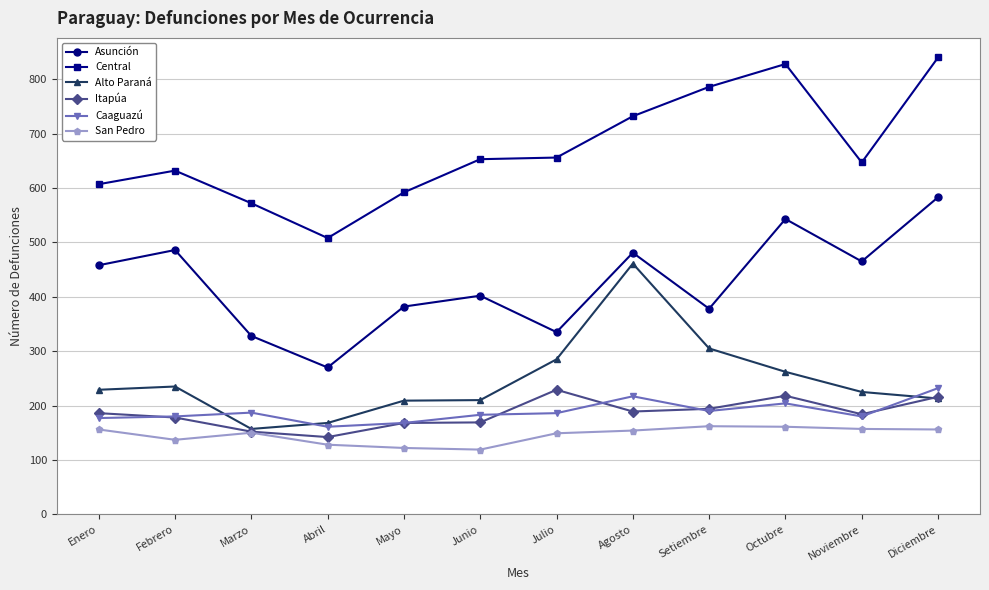

Does the chart display data point markers on the line(s)?

Yes